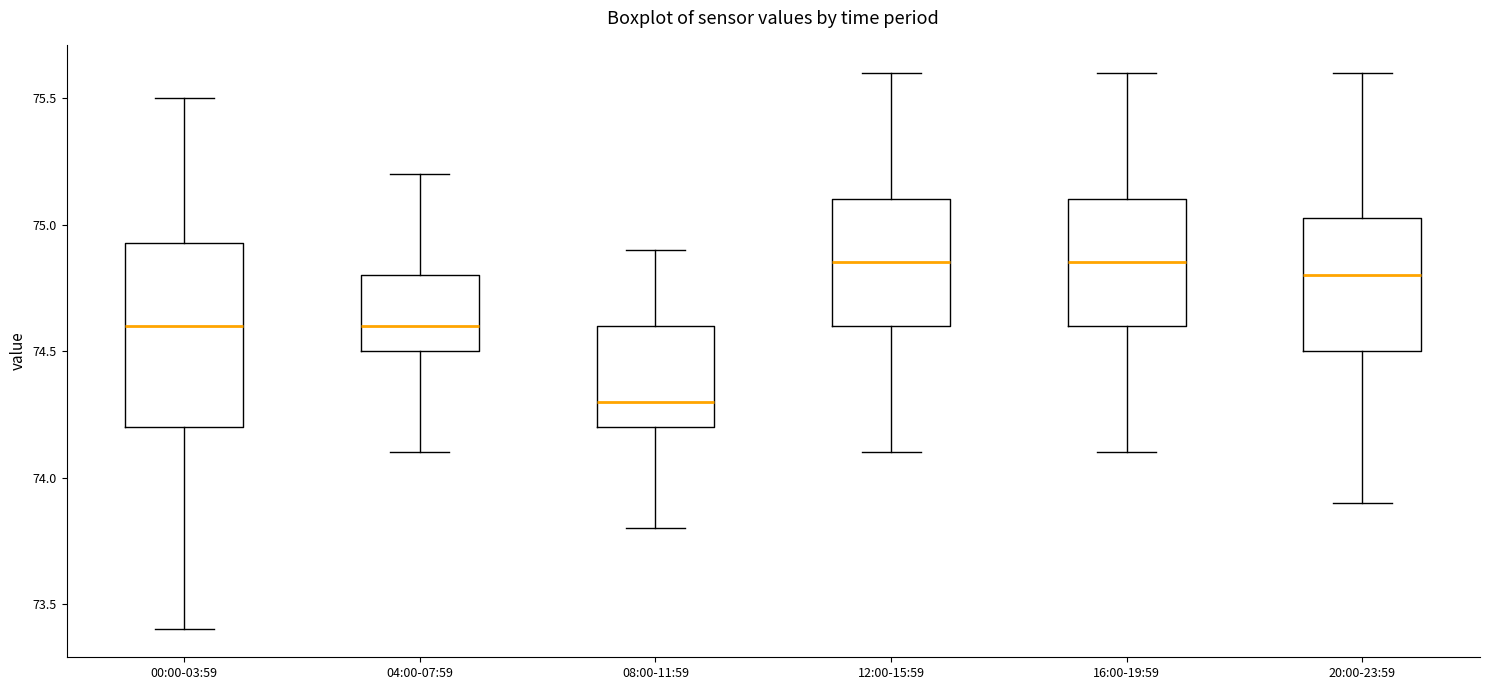

Where does the lower whisker of the box for 12:00-15:59 end on the y-axis? The values are not printed on the chart, so give them approximately, as read against the axis.

74.10